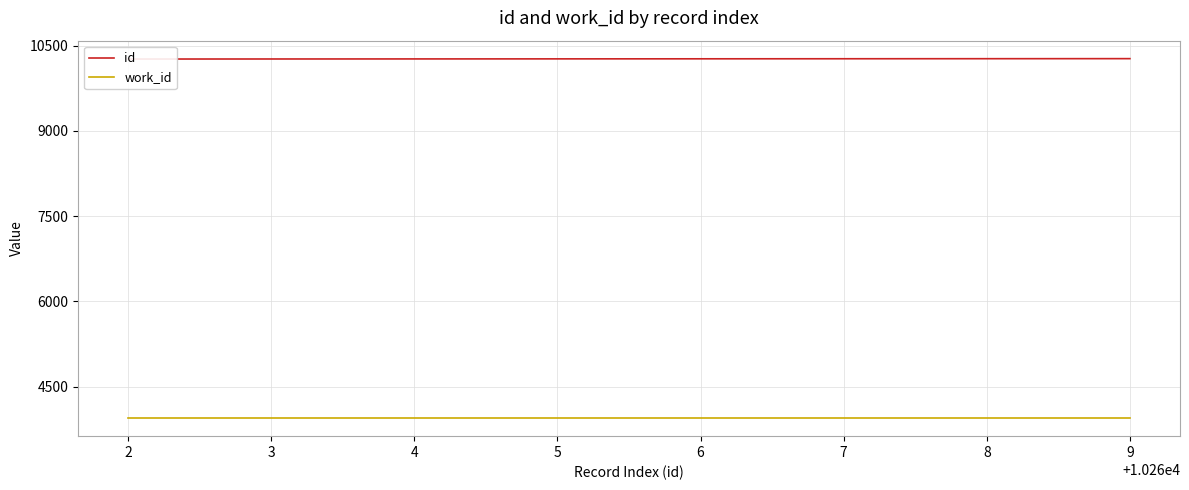

Which series has the largest range (max minus min)?

id